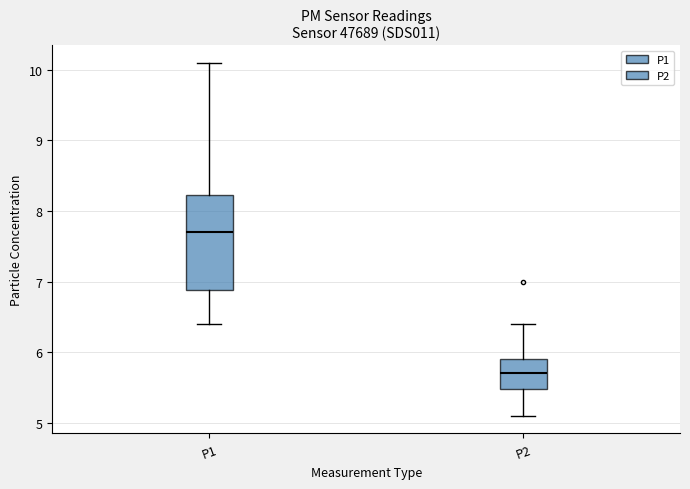

Reading left to right, transcribe this box plot: for each box, give where its median line is, the range the box spans, and where its two whiskers end, as read against the y-axis. The values are not printed on the chart, so give them approximately, as read against the axis.

P1: median 7.7, box 6.9 to 8.2, whiskers 6.4 to 10.1
P2: median 5.7, box 5.5 to 5.9, whiskers 5.1 to 6.4